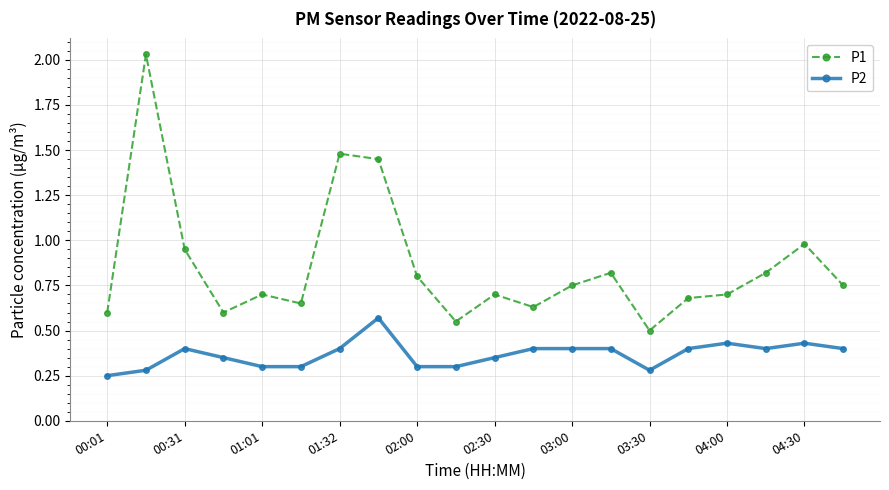

What is the sum of all P1 values?

17.1